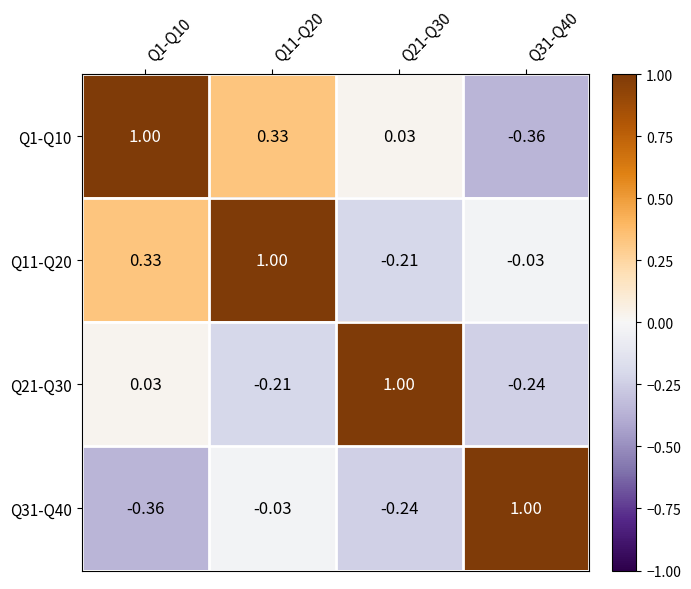

Is the value of Q11-Q20 at Q31-Q40 greater than the value of Q1-Q10 at Q31-Q40?

Yes